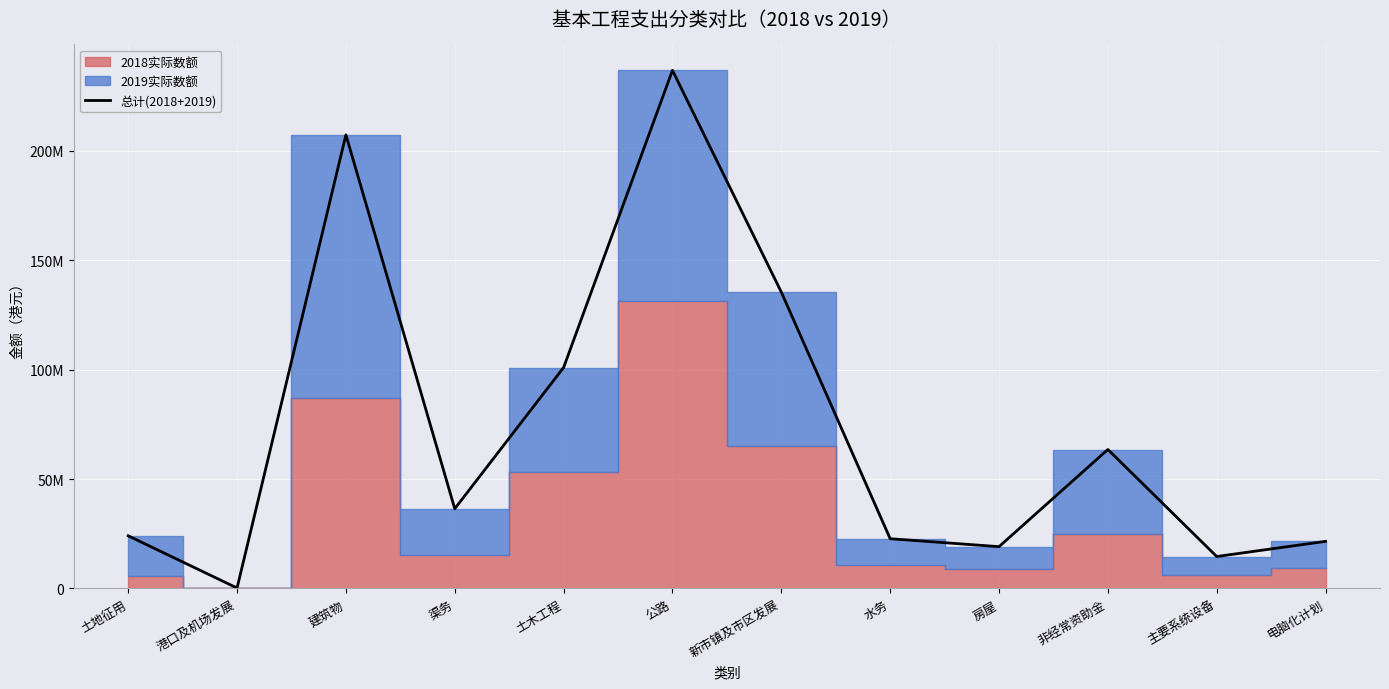

How many points are lower than both their immediate neighbors (excluding endpoints)?

4